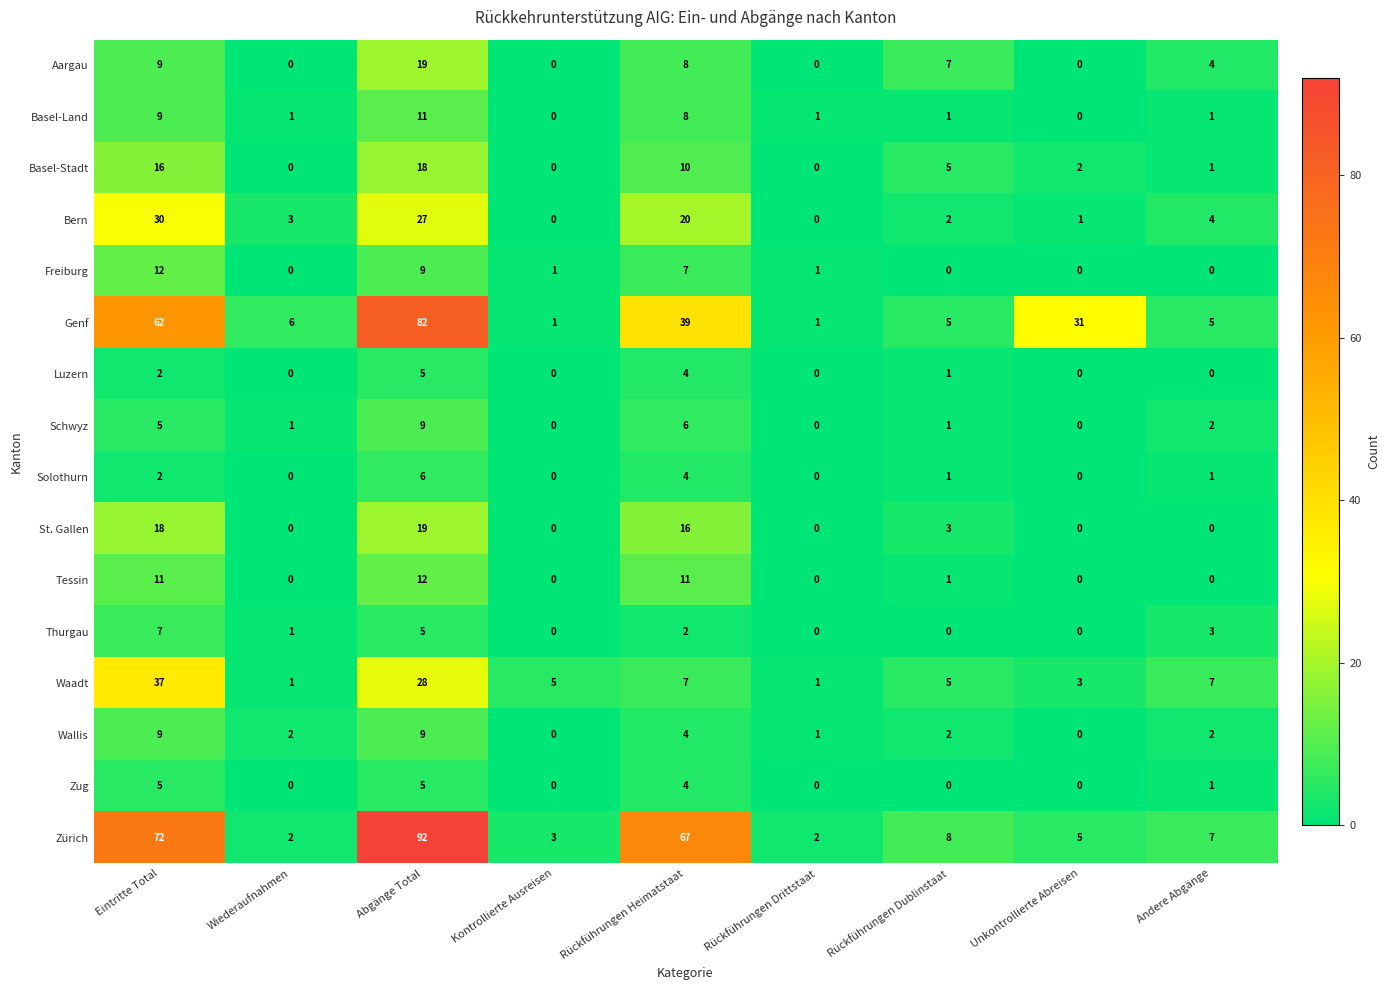

The value of St. Gallen at Wiederaufnahmen is 12. True or false?

False